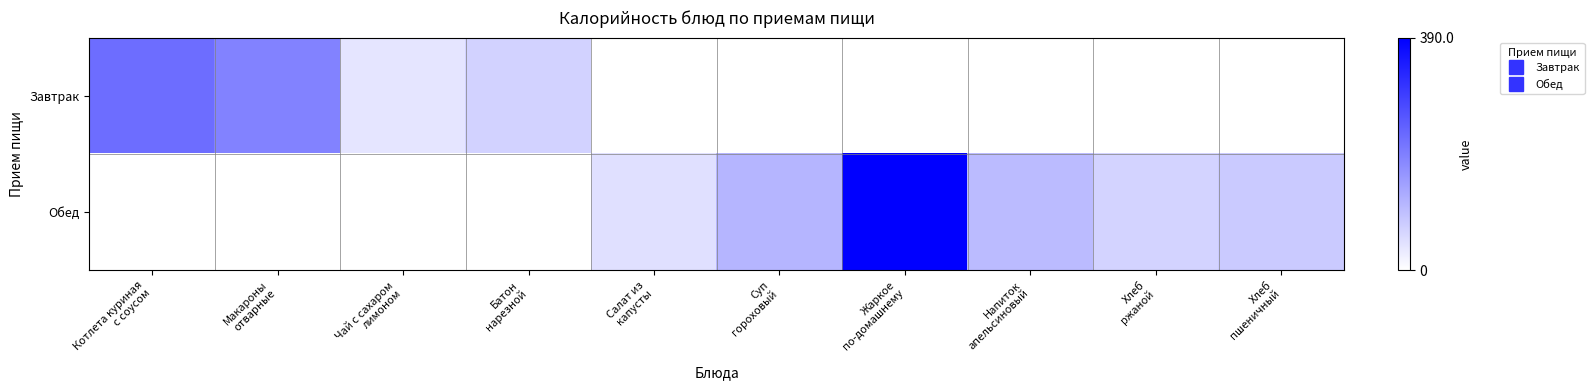

Which has a higher value, Хлеб
ржаной or Жаркое
по-домашнему?

Хлеб
ржаной